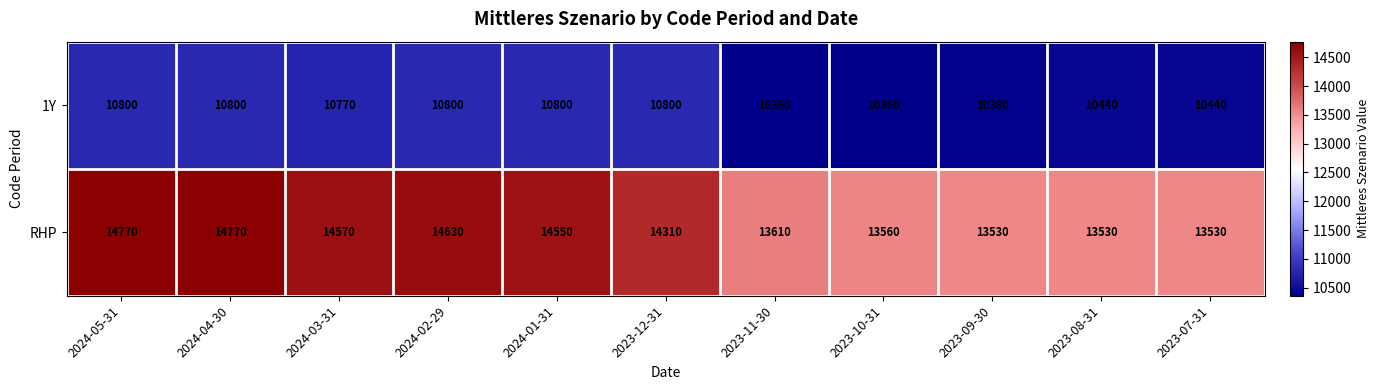

Reading left to right, extract all data points from this chart.

1Y: 10800	10800	10770	10800	10800	10800	10360	10360	10380	10440	10440
RHP: 14770	14770	14570	14630	14550	14310	13610	13560	13530	13530	13530